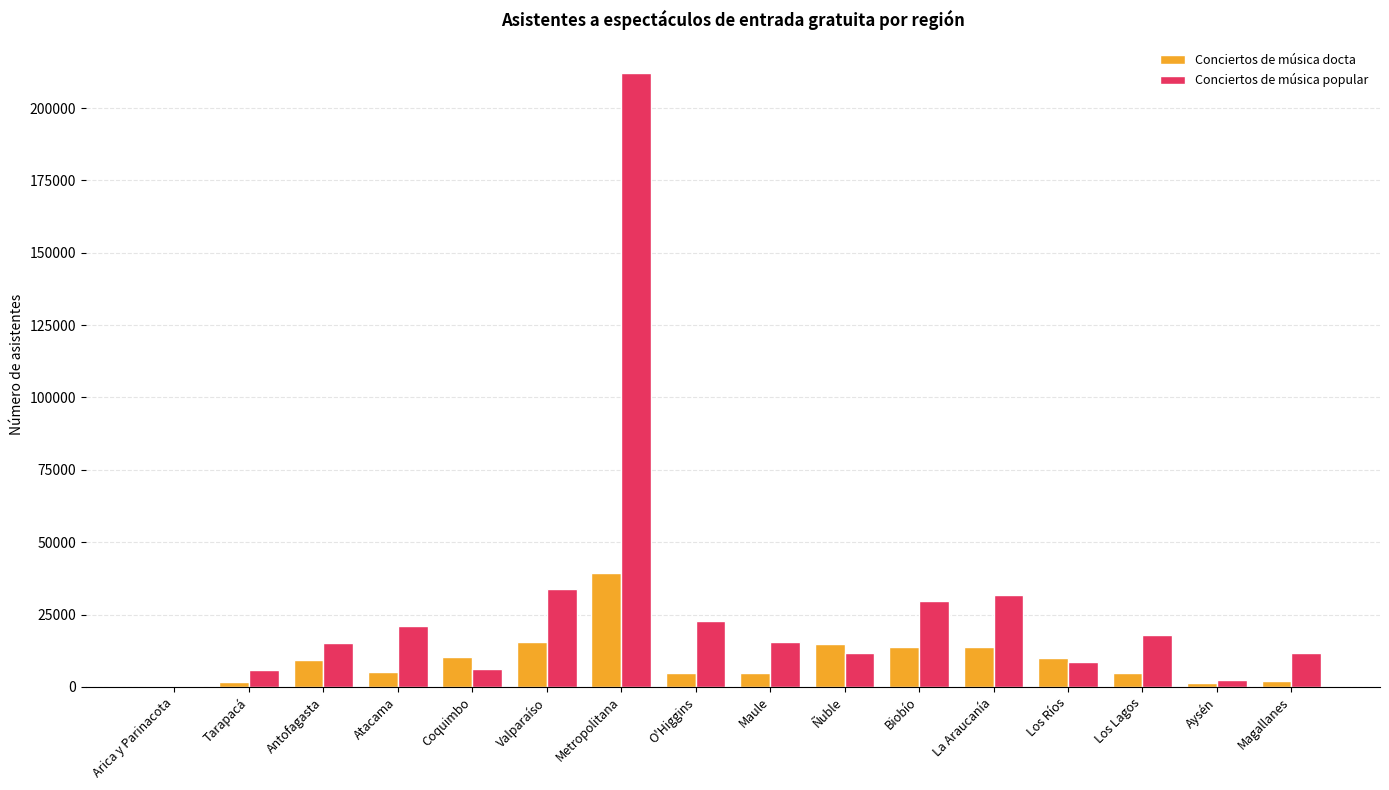

Where does the Conciertos de música popular series first go above 15560?

Atacama